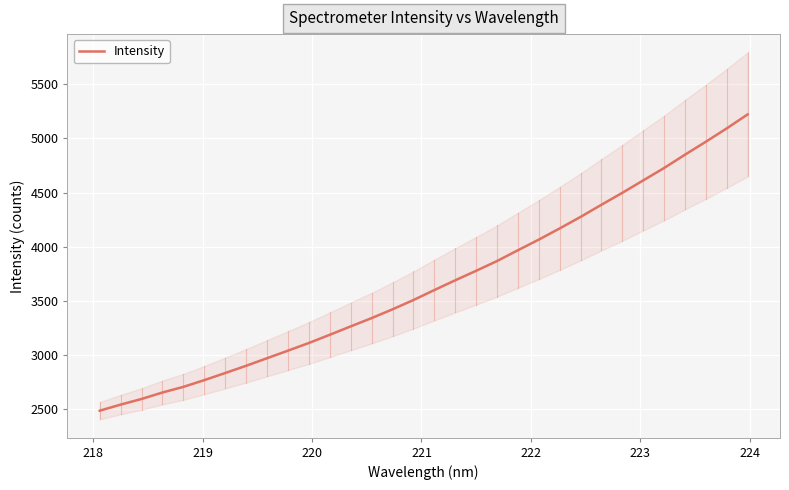

True or false: there are more than 1 points higher than both neighbors.

False